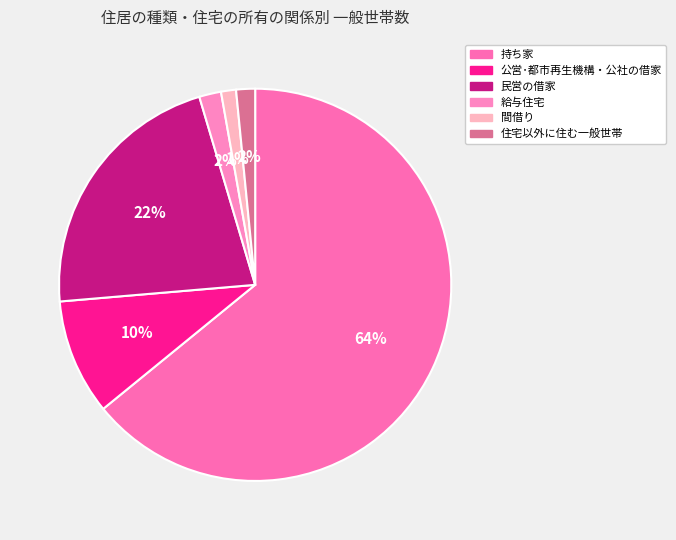

Between 持ち家 and 住宅以外に住む一般世帯, which is larger?

持ち家